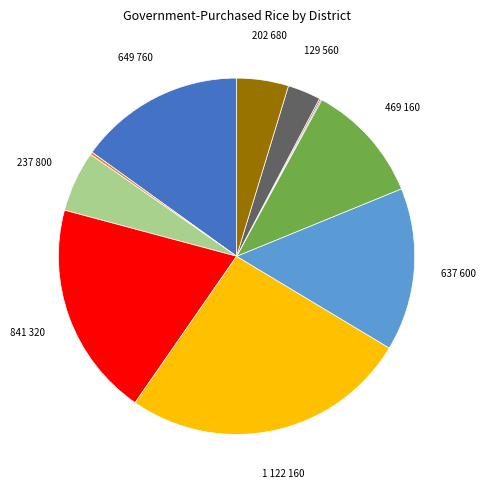

Is there any slice that represents more than half of the pie?

No